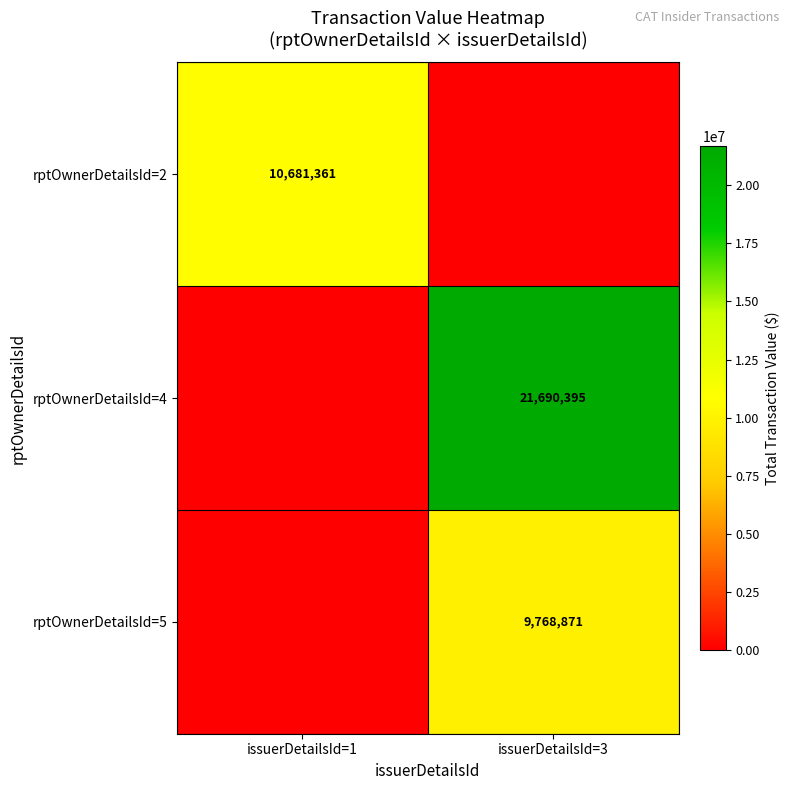

Is the value of rptOwnerDetailsId=5 at issuerDetailsId=3 greater than the value of rptOwnerDetailsId=2 at issuerDetailsId=1?

No